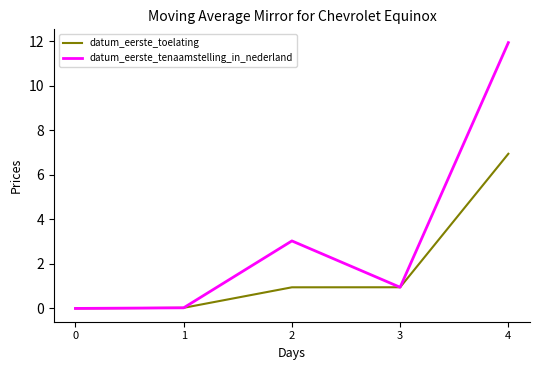

What is the approximate value of datum_eerste_tenaamstelling_in_nederland at 4?

11.9